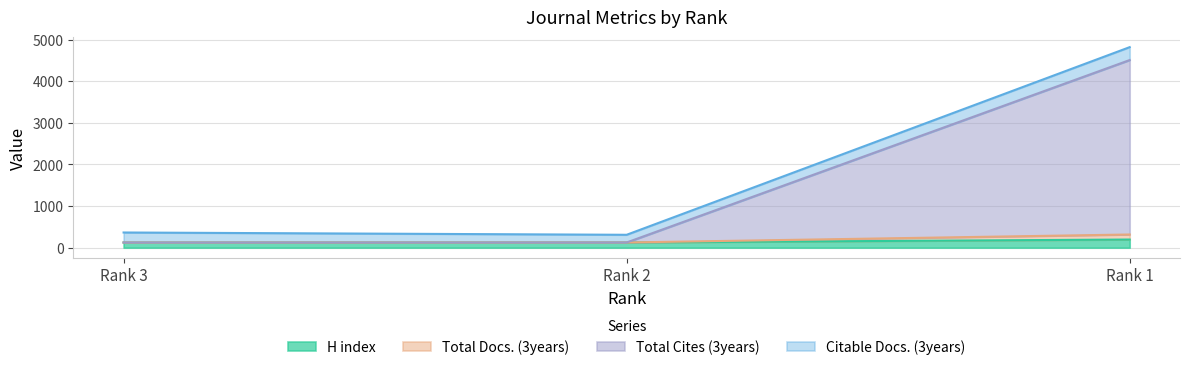

At how many categories does at least one series exceed 824?

1